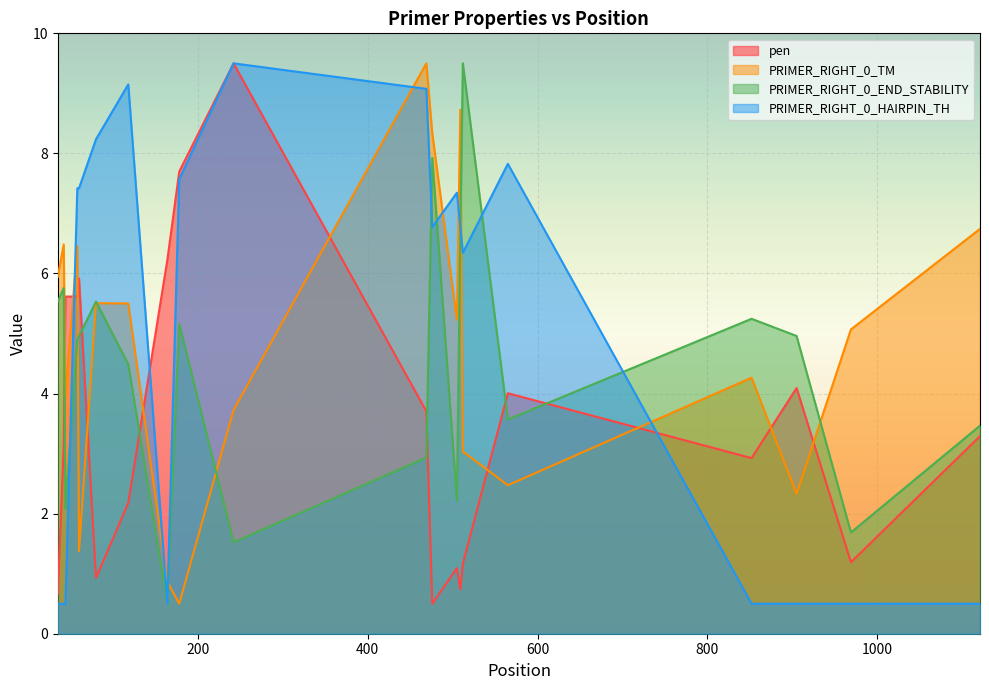

At which label is pen closest to 5?

44